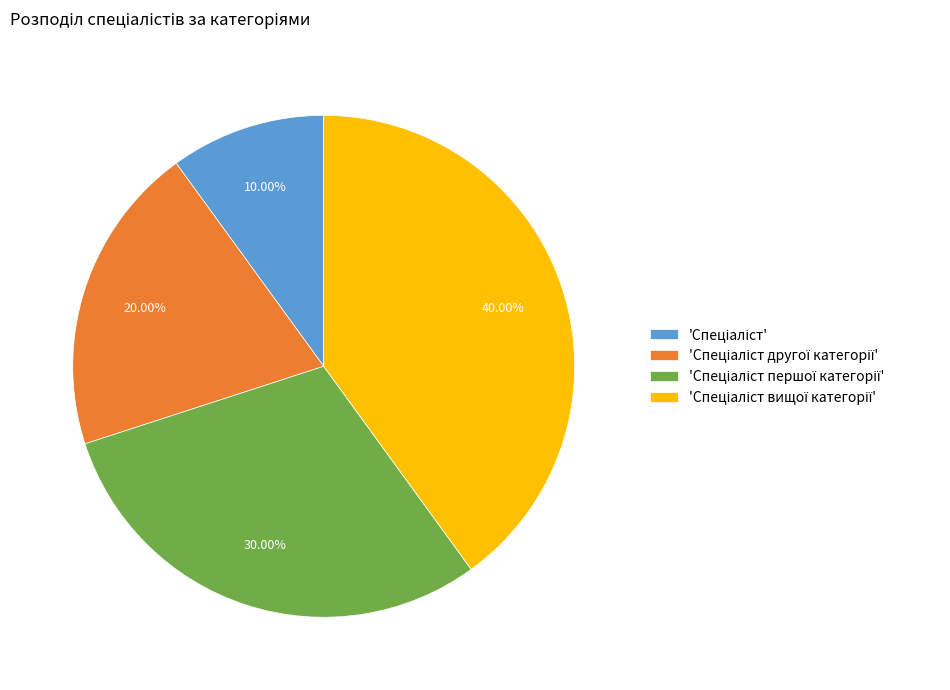

Does any single category account for the majority?

No